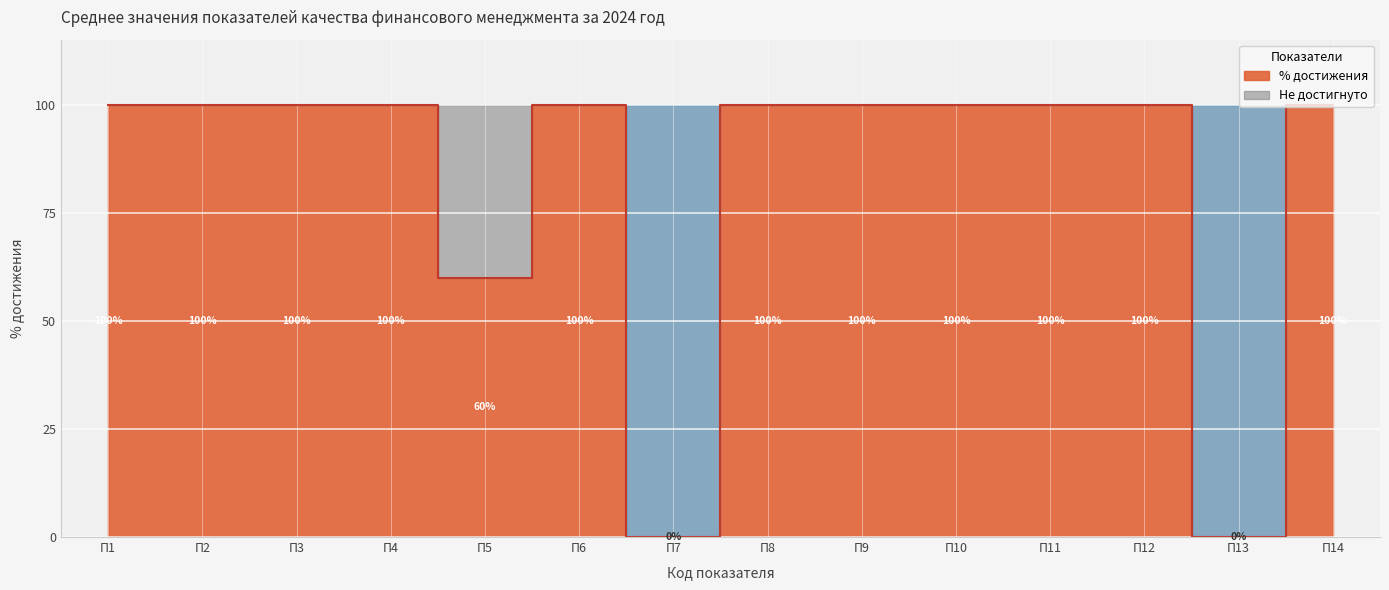

How many lines are shown in the chart?

1